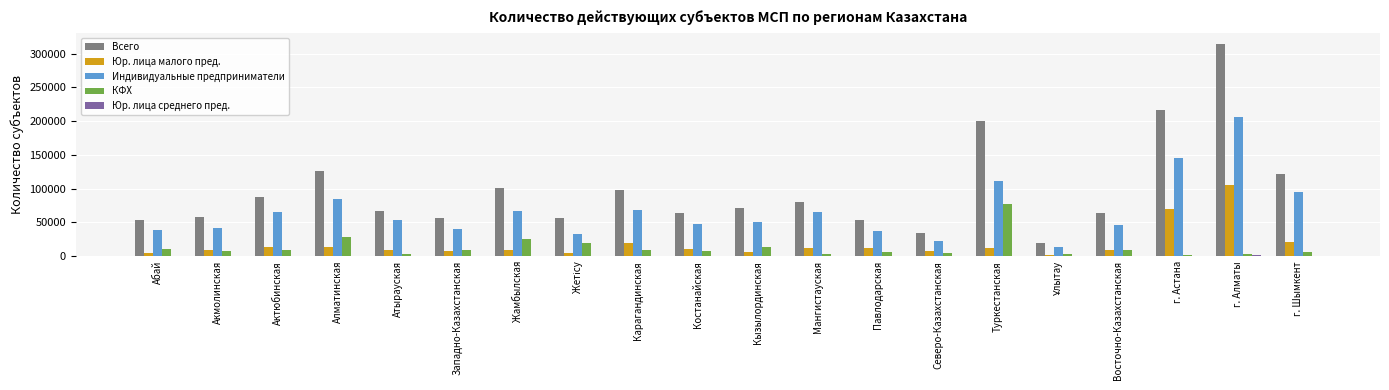

At which label is Всего closest to 166884?

Туркестанская